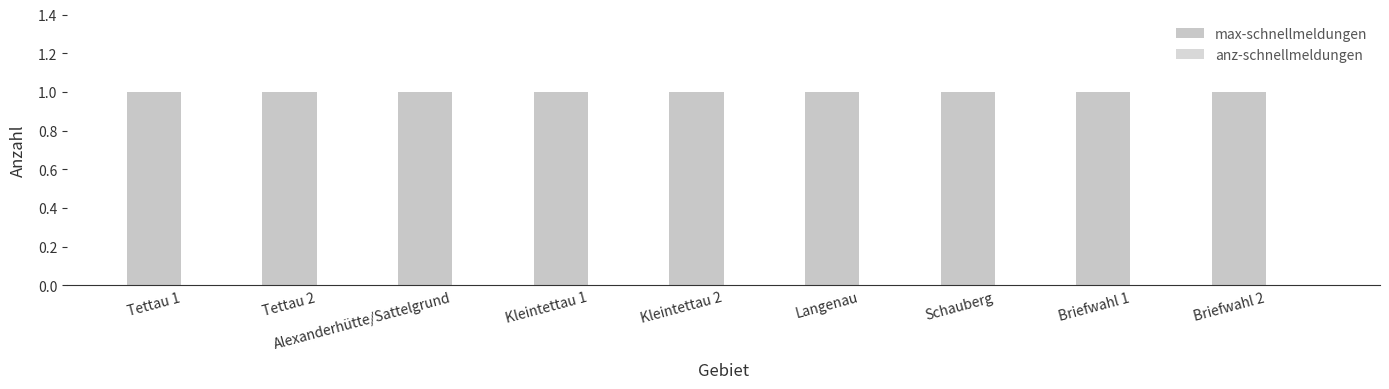

What is the average value of the max-schnellmeldungen series?

1